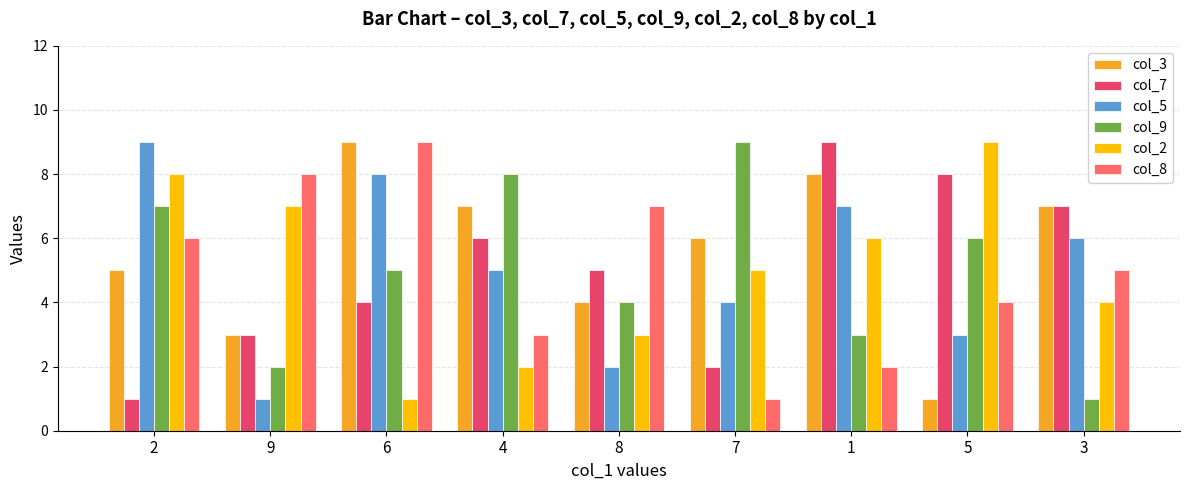

Between 9 and 8, which series saw the biggest shift?

col_2